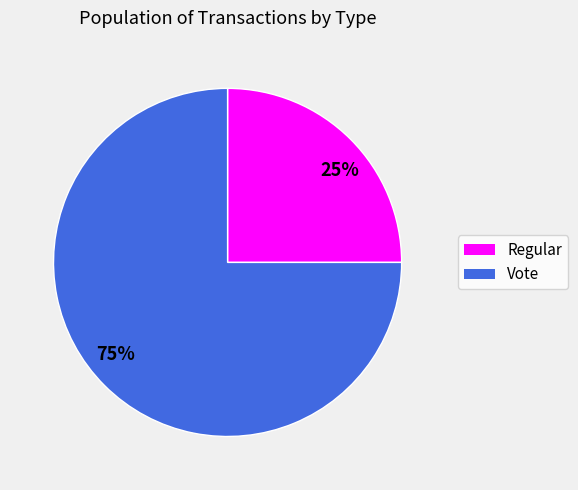

How many slices are in this pie chart?

2